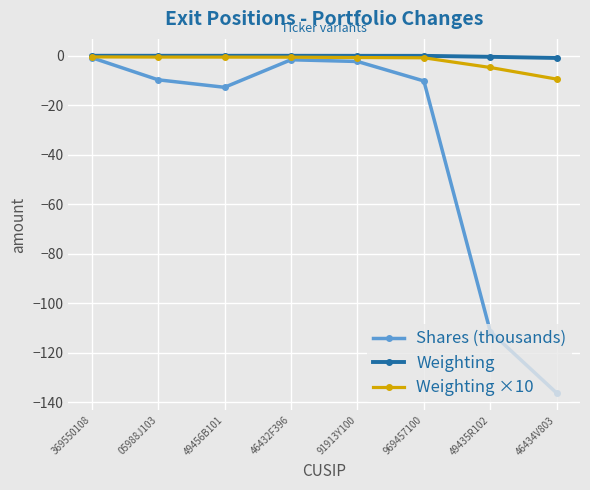

What is the sum of the Weighting values at 969457100 and 49435R102?

-0.6